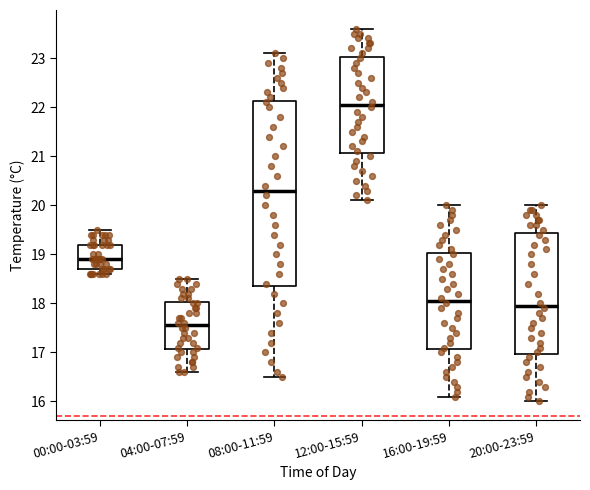

Which box is the tallest, from its lower edge to its upper edge?

08:00-11:59